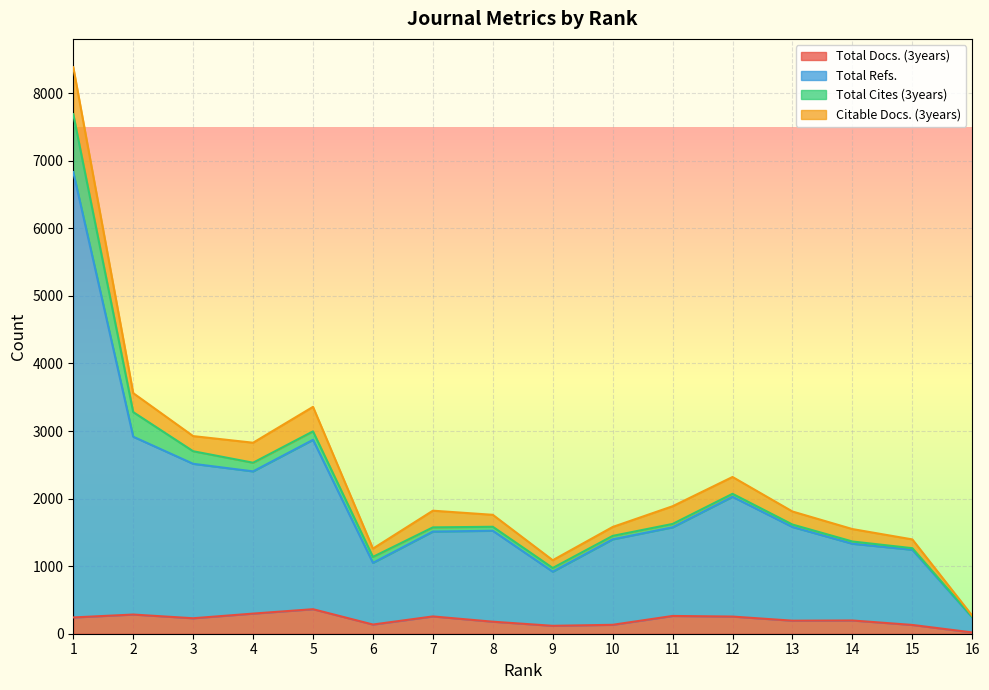

True or false: Total Refs. has more than 1 points higher than both neighbors.

True